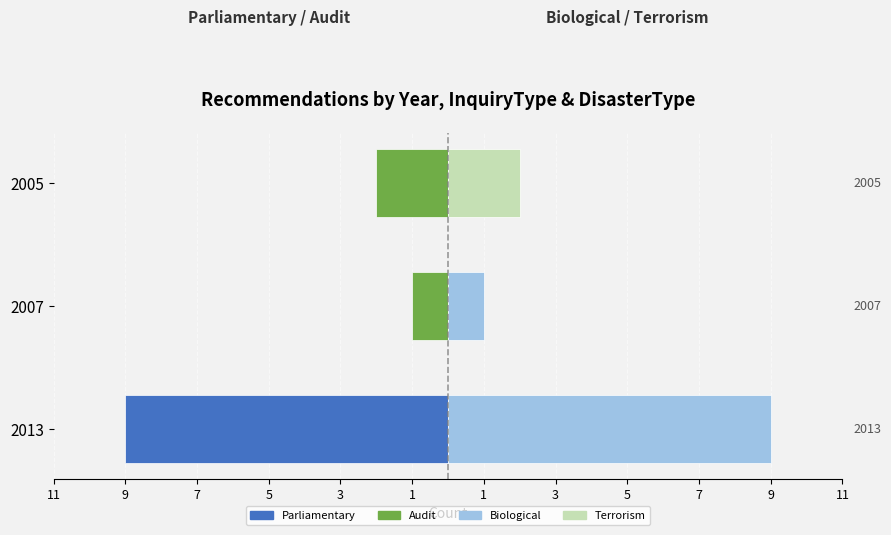

What is the difference between the second highest and minimum values in the Biological / Terrorism (Right) series?

1